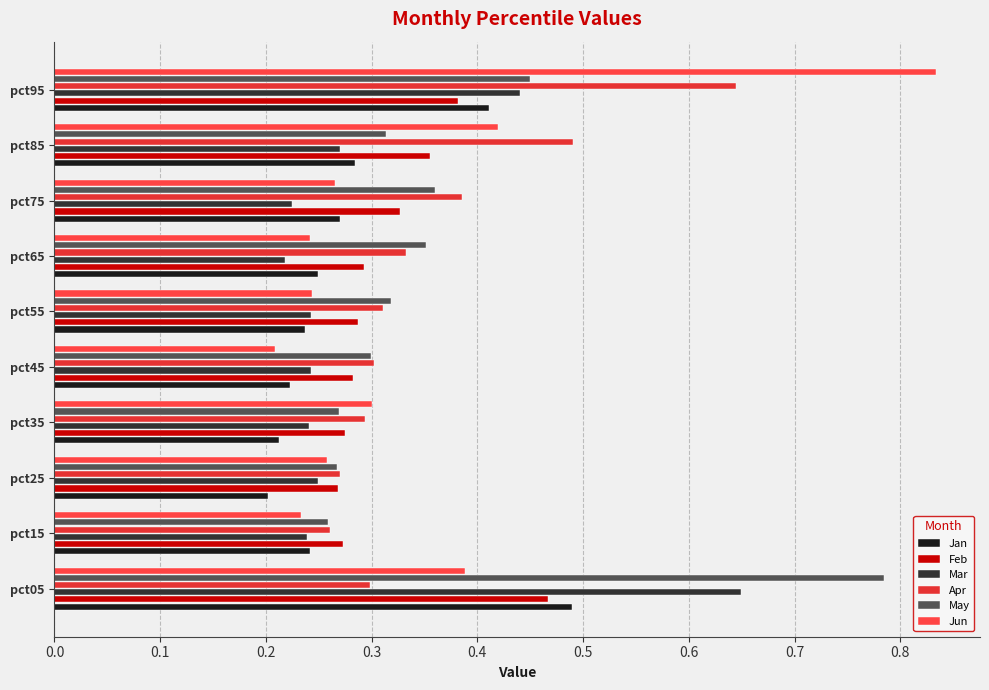

What is the smallest value displayed?

0.2